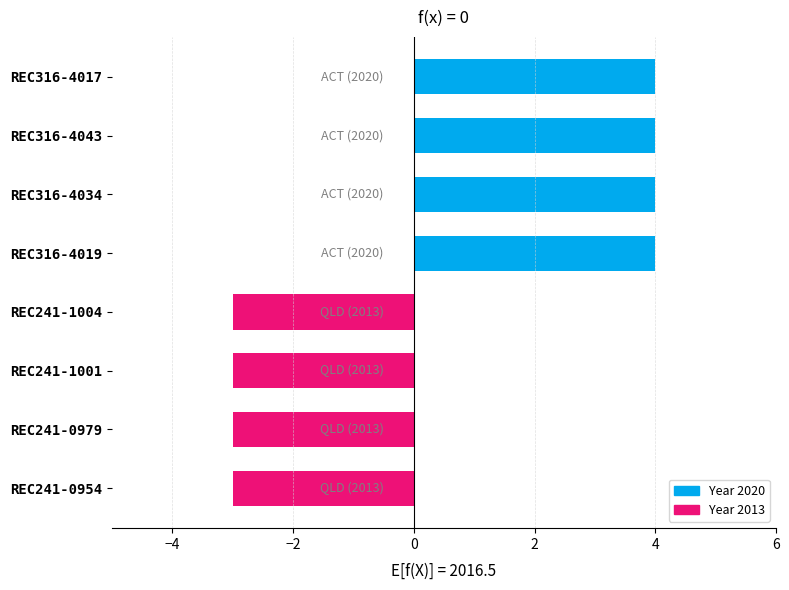

What is the minimum value shown in the chart?

-3